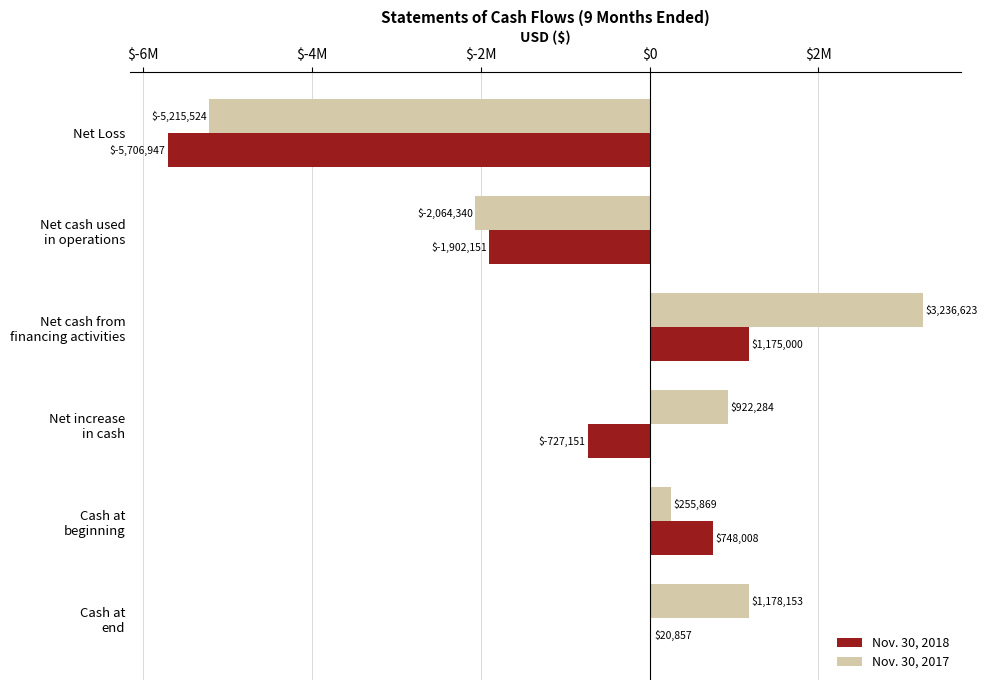

At which label does Nov. 30, 2018 reach its peak?

Net cash from
financing activities